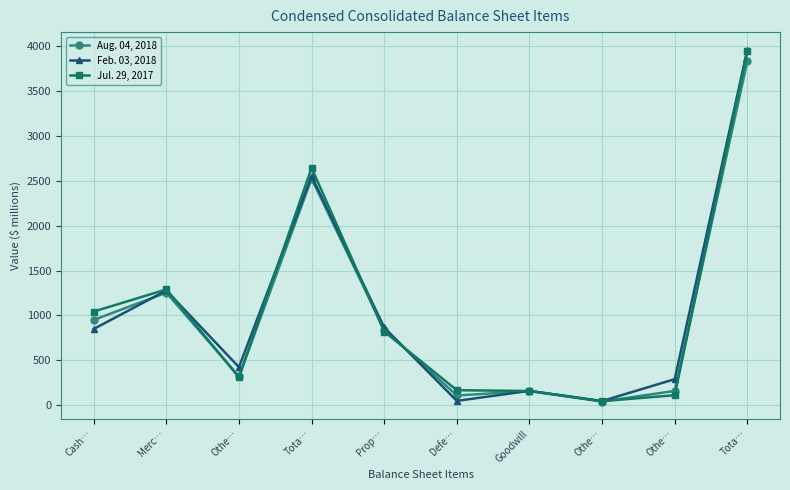

After their last crossing, which series has the higher values: Aug. 04, 2018 or Feb. 03, 2018?

Feb. 03, 2018